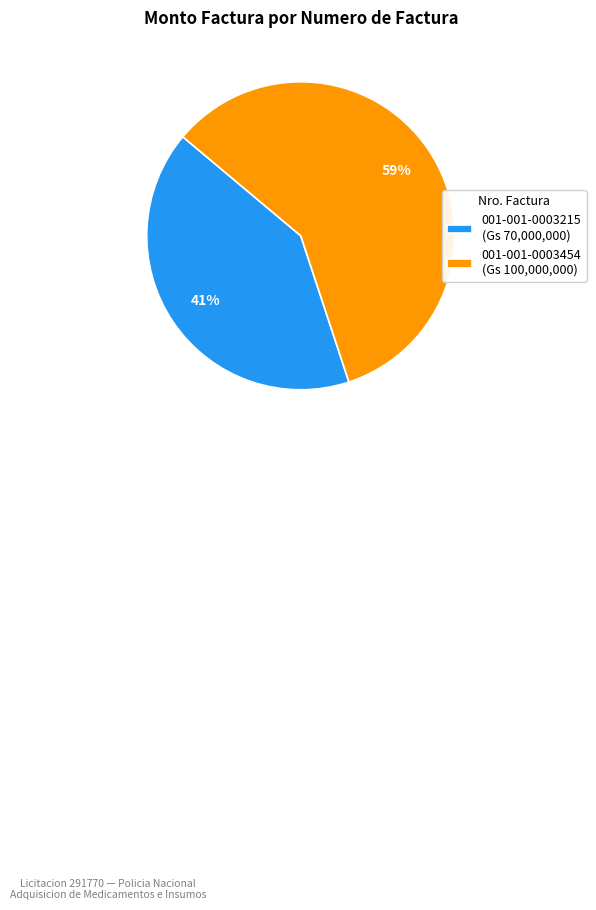

True or false: 001-001-0003215 accounts for 41% of the total.

True